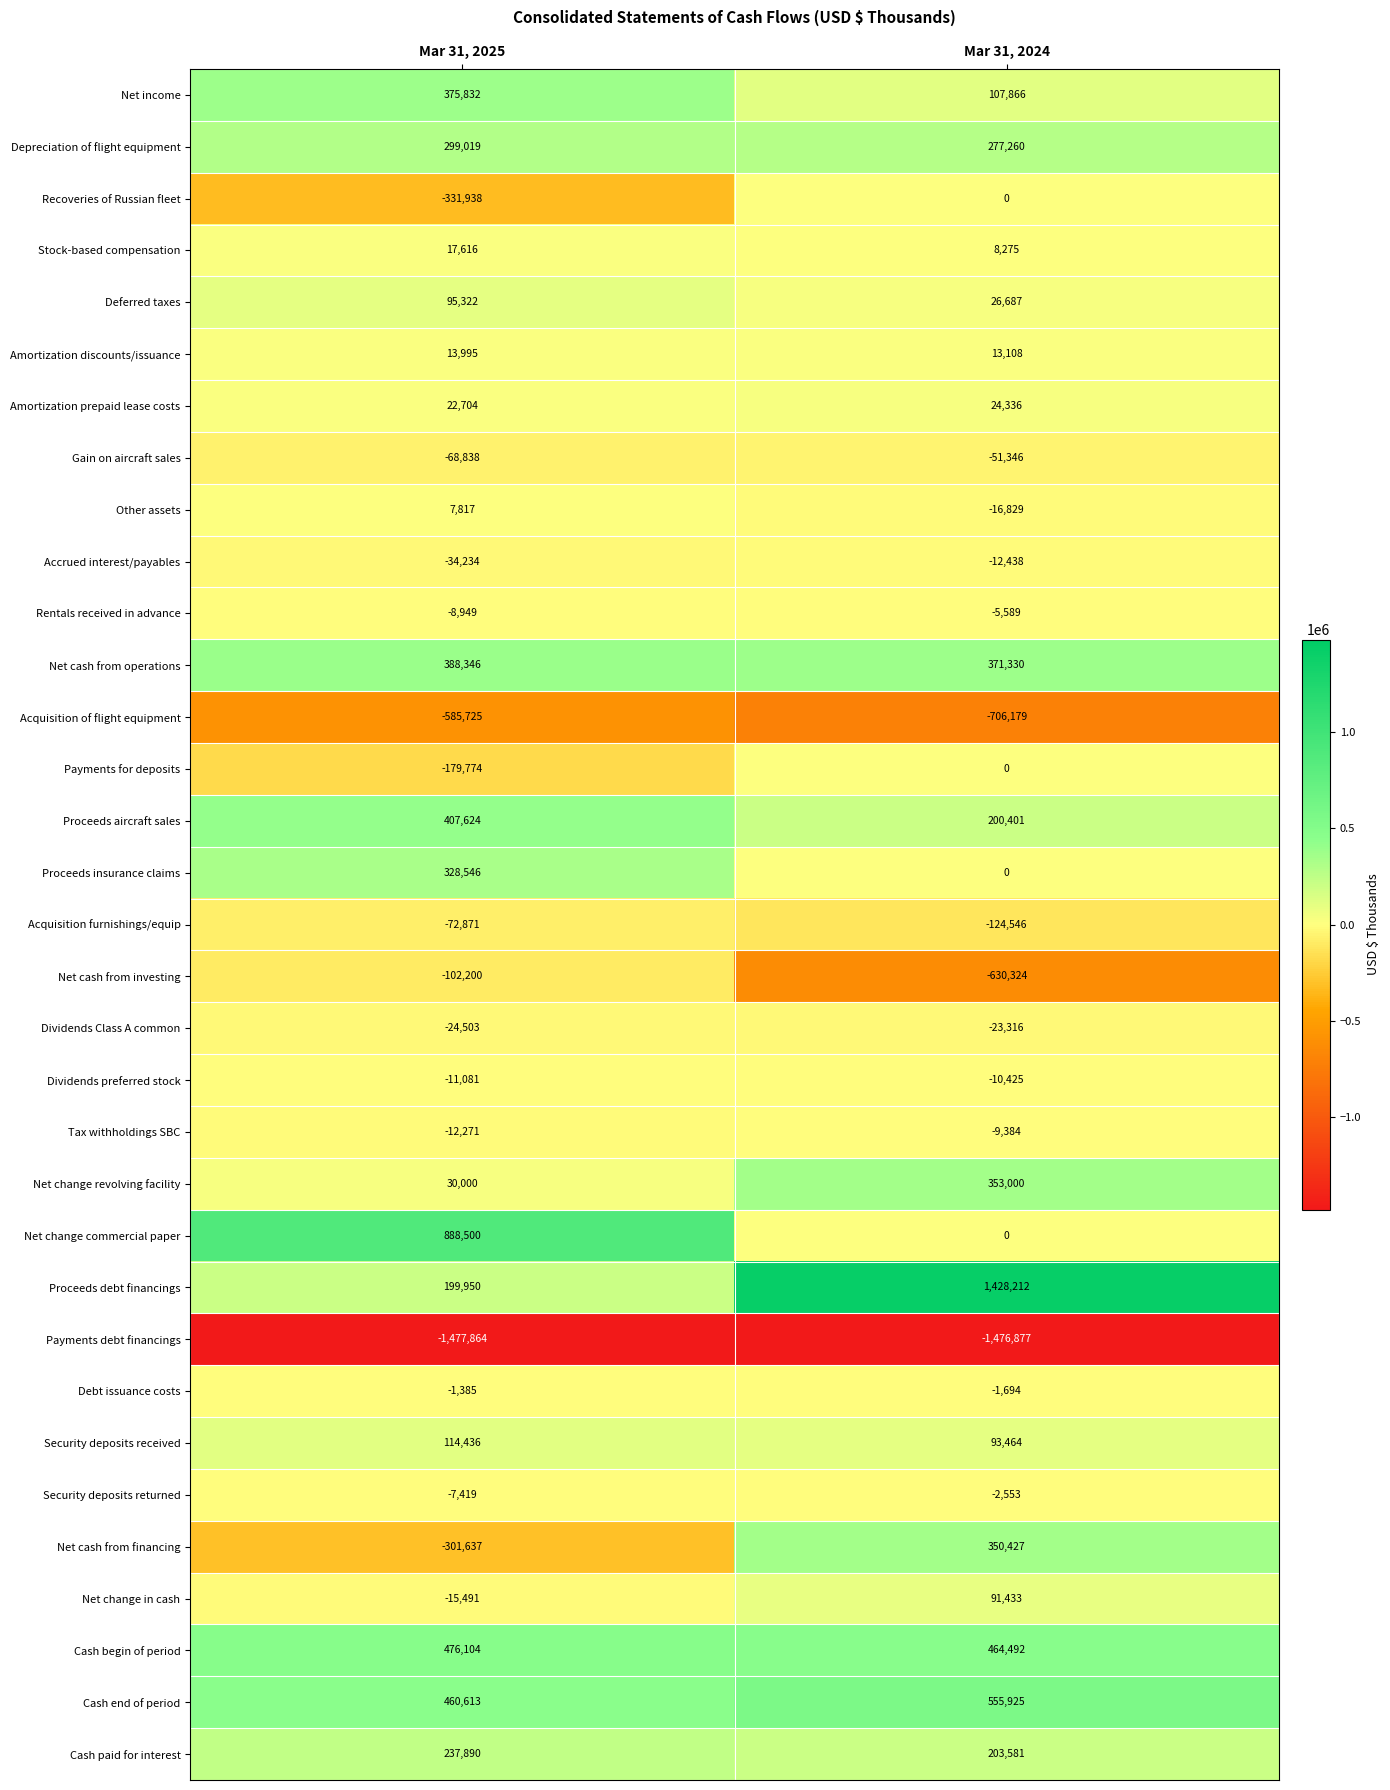

Which series has the widest spread of values?

Proceeds debt financings